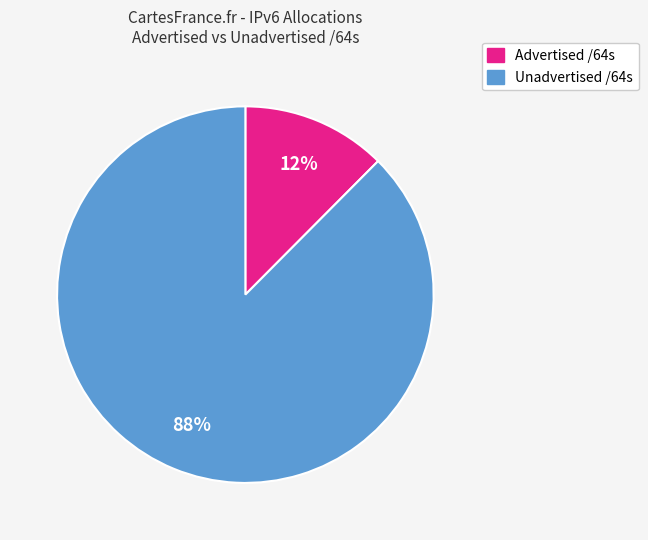

To the nearest percent, what is the average slice percentage?

50%